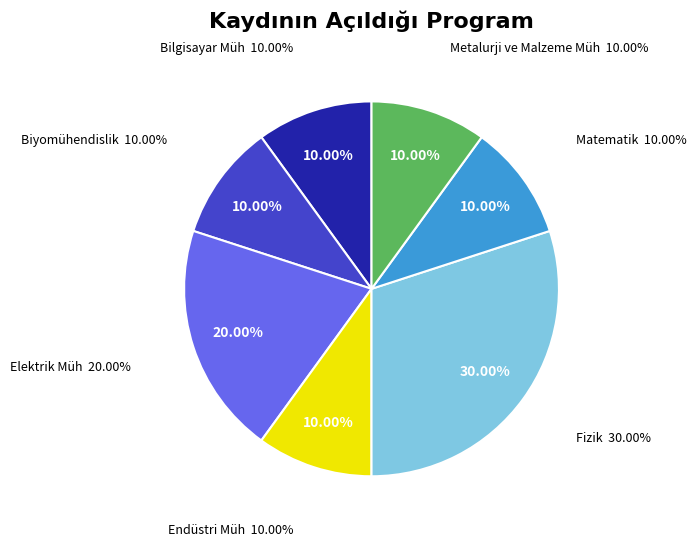

Which slice is the largest?

Fizik